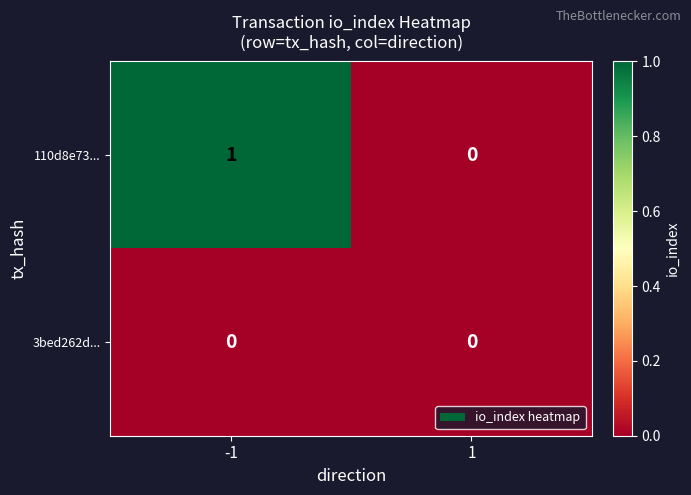

At which category is the sum across all series the highest?

-1